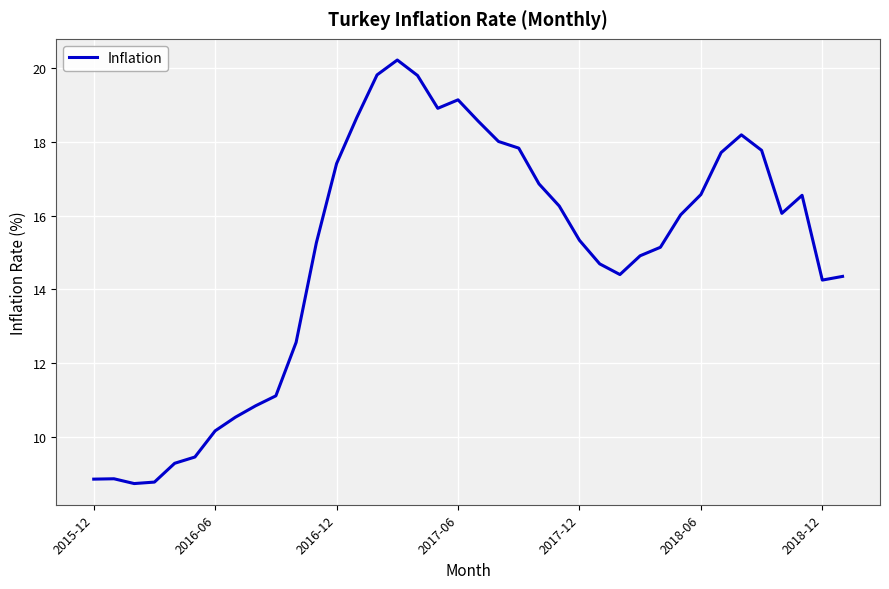

What is the minimum value shown in the chart?

8.7